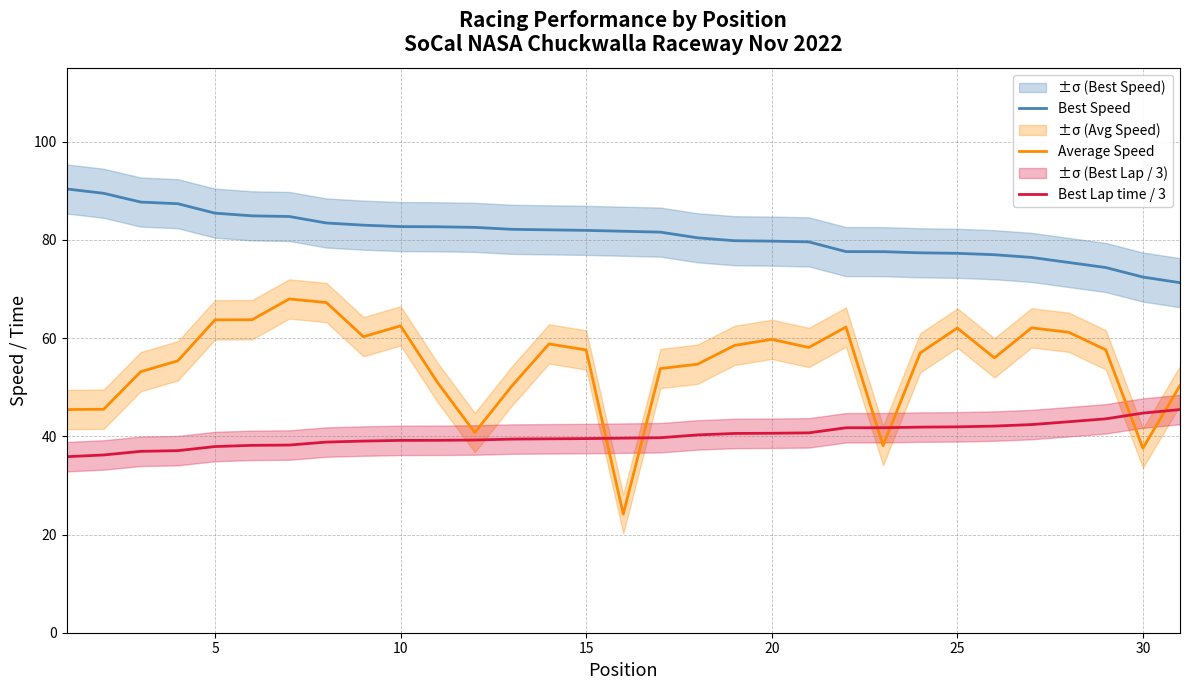

The Average Speed series shows 96.4 at 15. True or false?

False